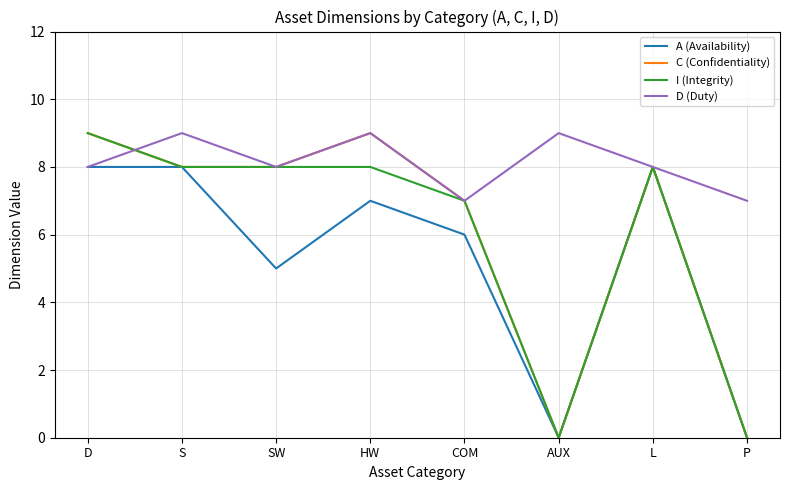

At which label is C (Confidentiality) closest to 4?

COM